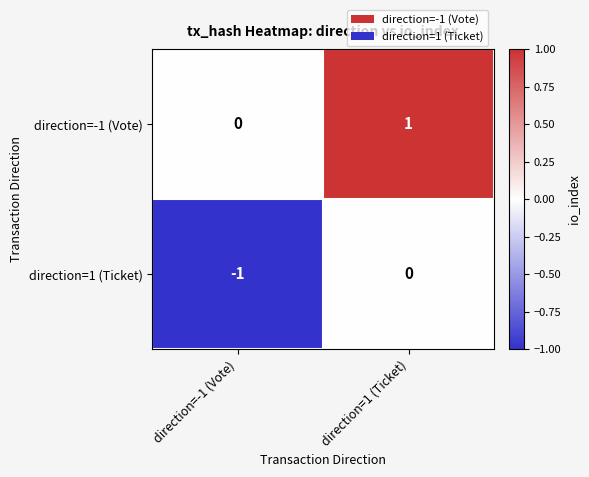

Is the value of direction=1 (Ticket) at direction=1 (Ticket) greater than the value of direction=-1 (Vote) at direction=1 (Ticket)?

No